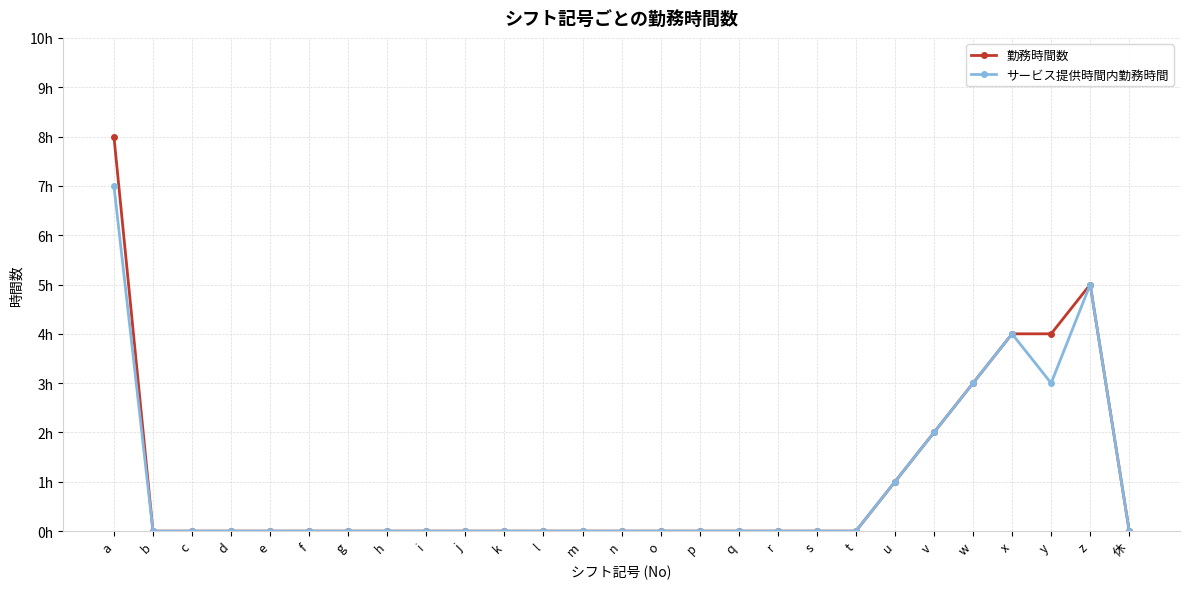

True or false: 勤務時間数 and サービス提供時間内勤務時間 intersect in this chart.

False